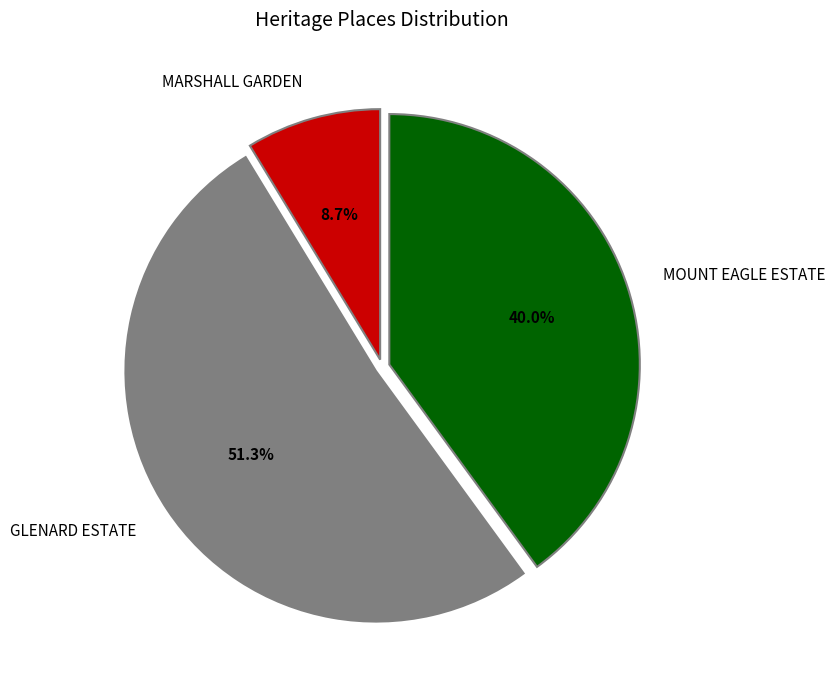

What is the smallest slice in the pie chart?

MARSHALL GARDEN